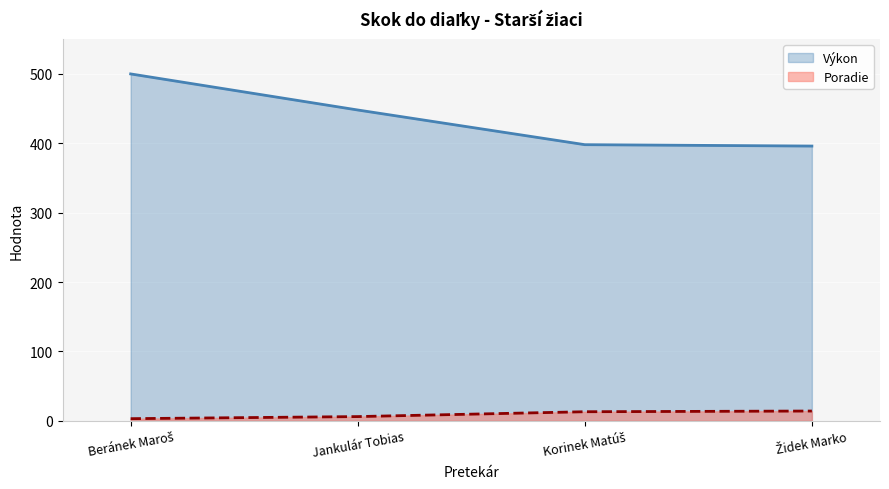

How many values in the Poradie series are below 13?

2